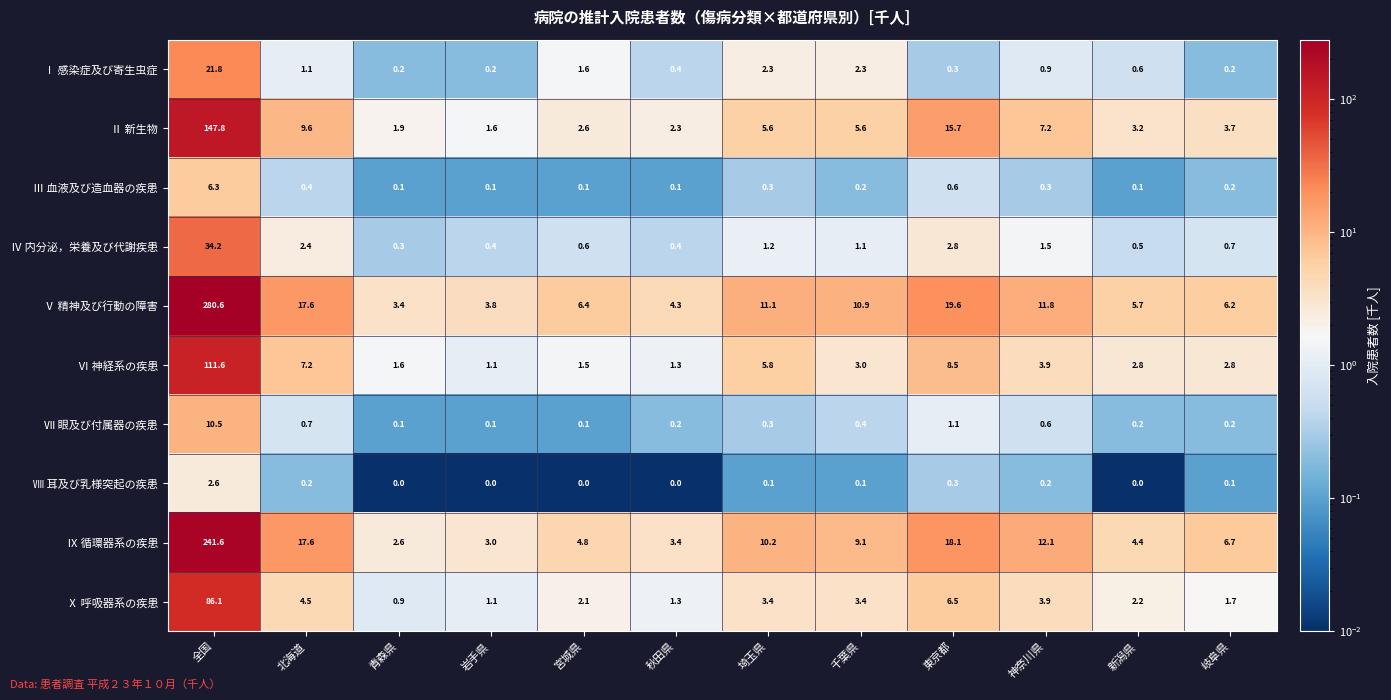

Which series has the largest total across all categories?

Ⅴ 精神及び行動の障害